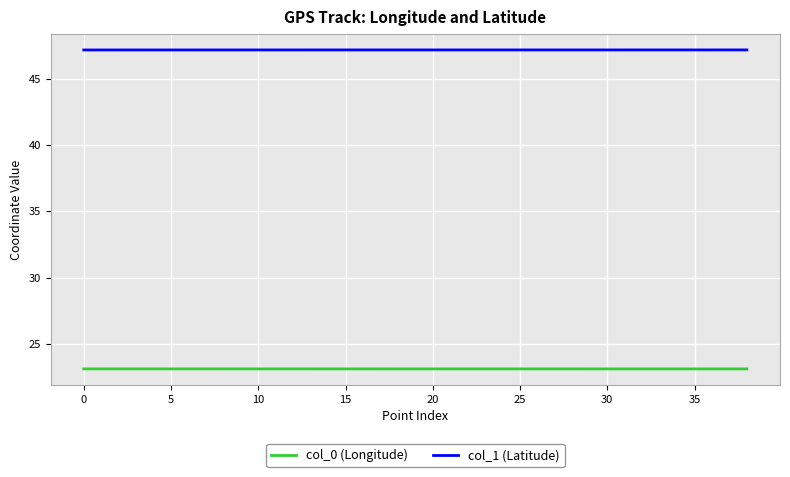

True or false: col_0 (Longitude) and col_1 (Latitude) intersect in this chart.

False